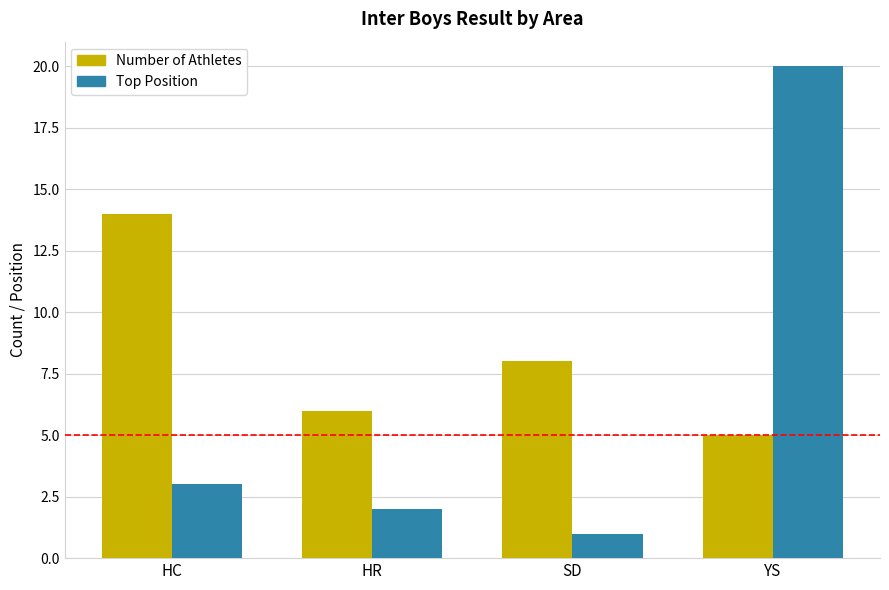

What is the difference between the second highest and minimum values in the Number of Athletes series?

3